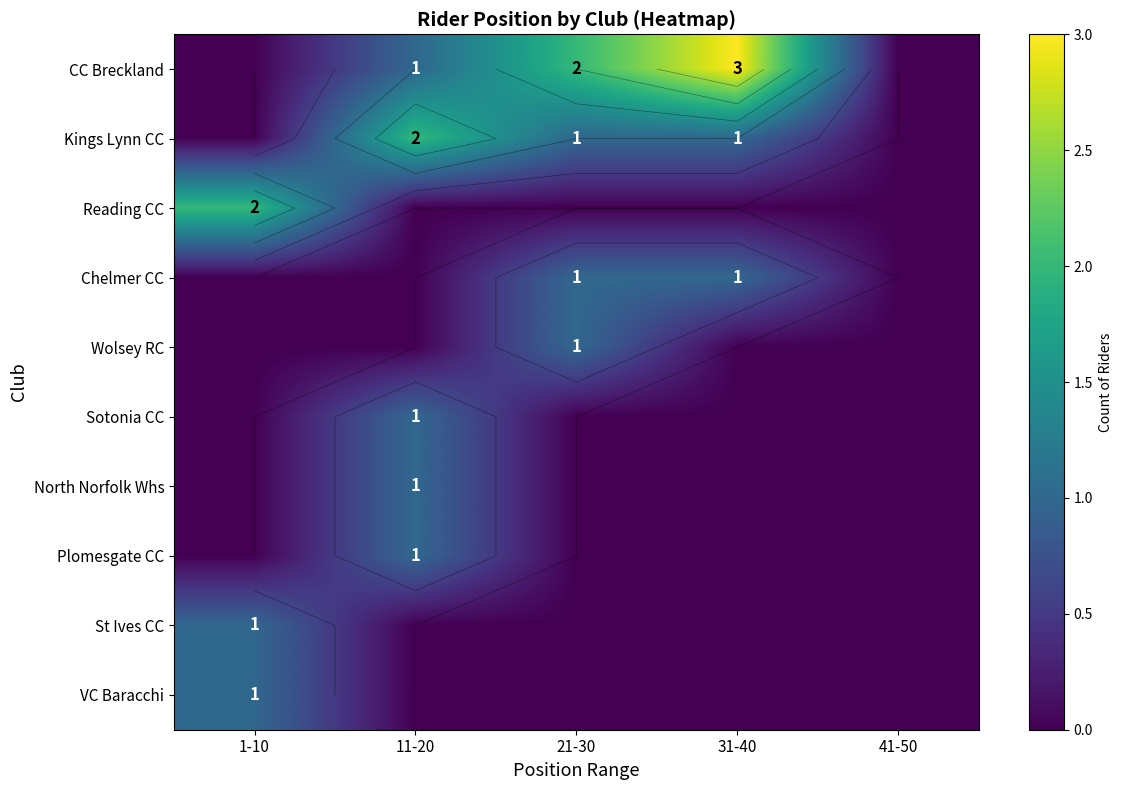

What is the difference between the Chelmer CC values at 11-20 and 21-30?

1